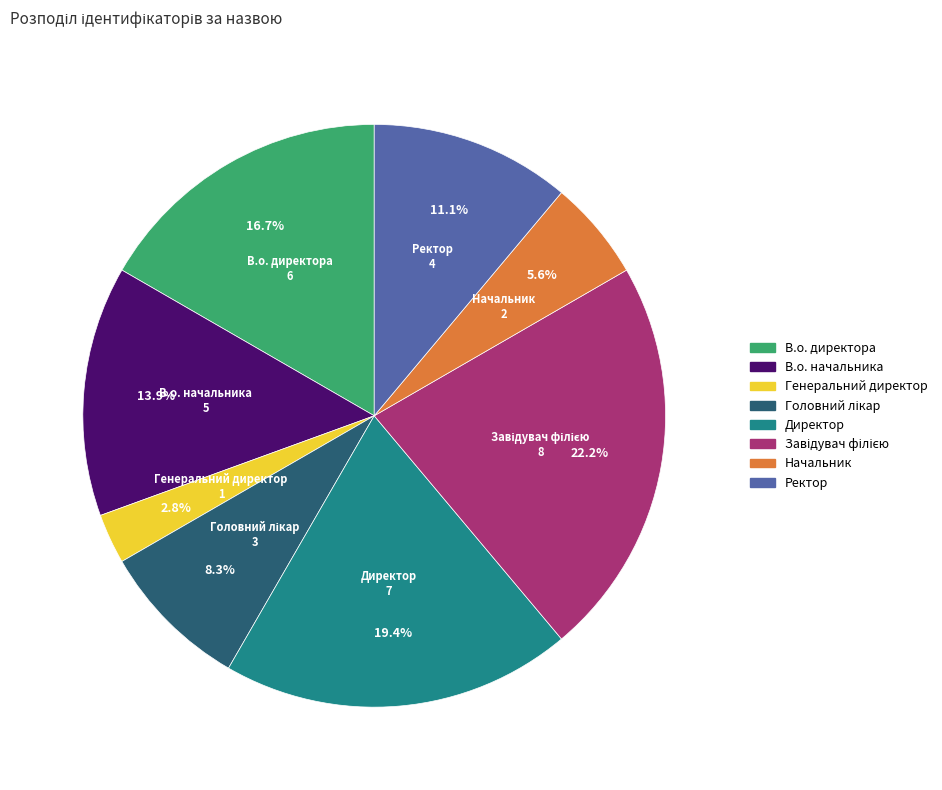

Which category has the smallest portion of the pie?

Генеральний директор